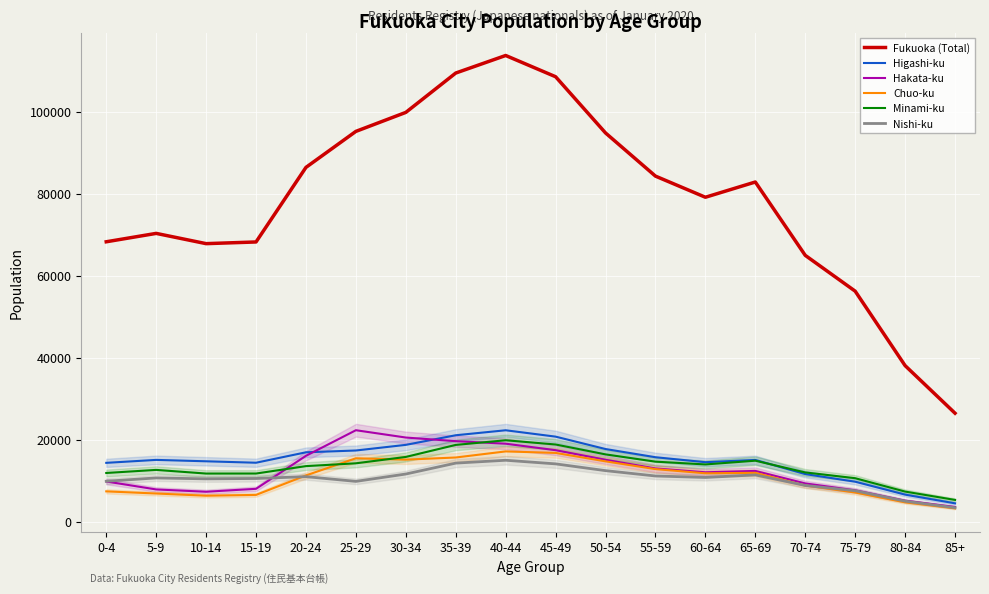

True or false: Fukuoka (Total) and Hakata-ku intersect in this chart.

False